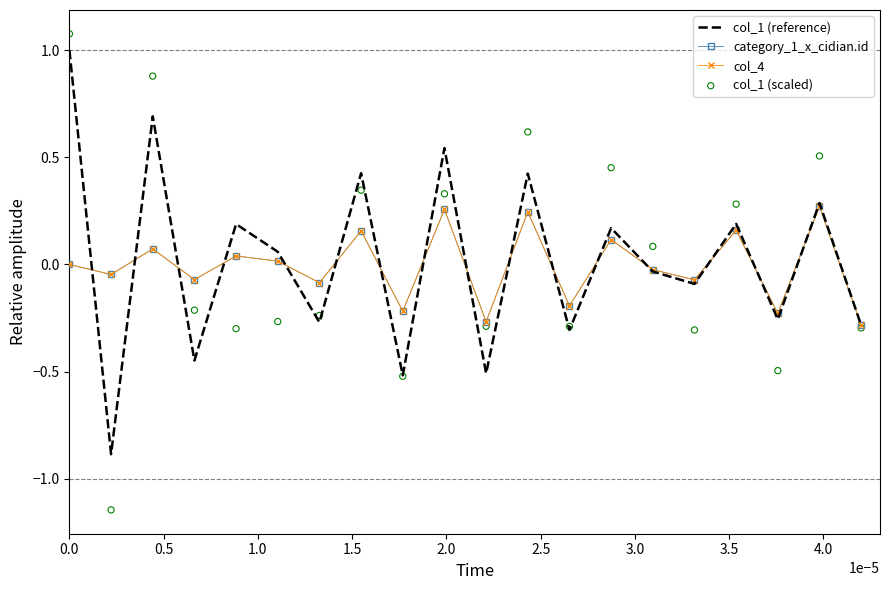

What are all the series names shown in the legend?

col_1 (reference), category_1_x_cidian.id, col_4, col_1 (scaled)